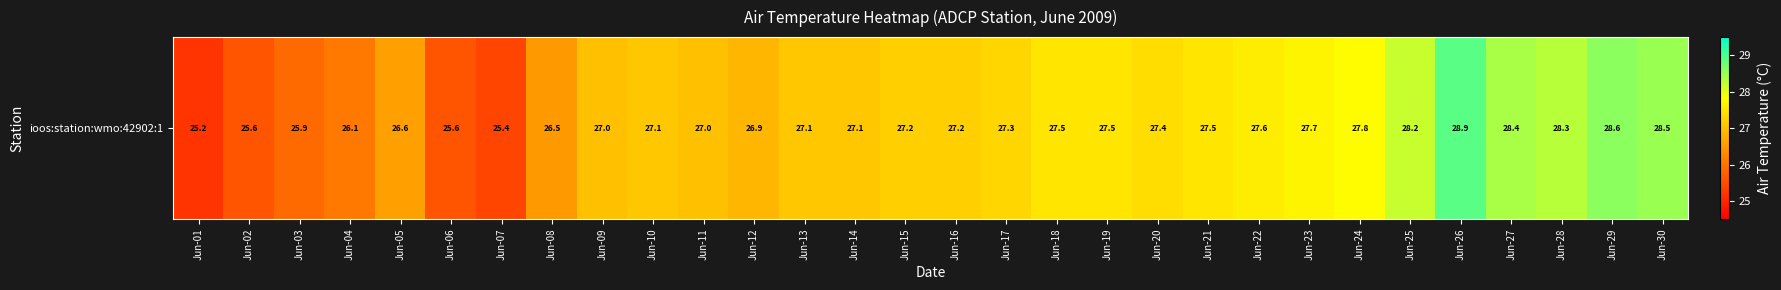

What is the difference between the maximum and minimum values?

3.7